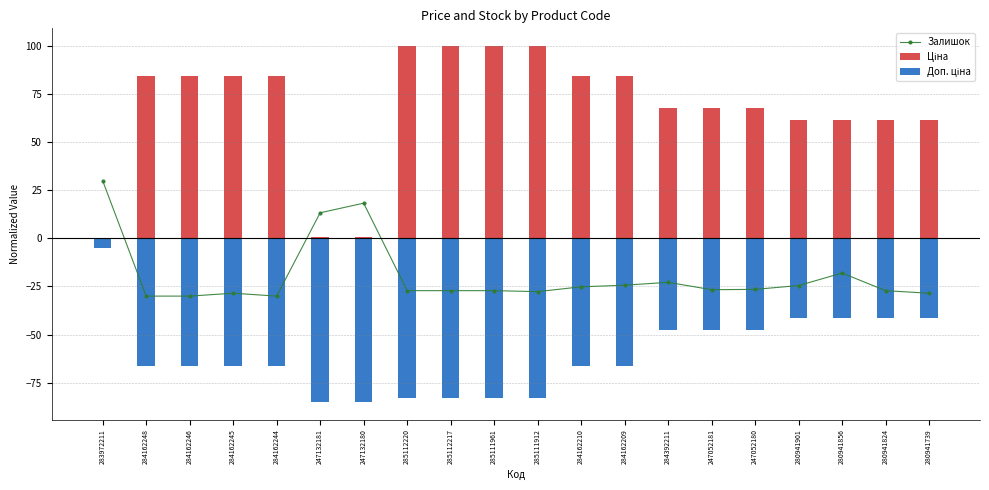

Reading left to right, list all the values displayed in this chart.

Залишок: 30.0	-30.0	-30.0	-28.5	-30.0	13.3	18.3	-27.2	-27.2	-27.2	-27.7	-25.2	-24.3	-22.8	-26.7	-26.5	-24.5	-18.0	-27.2	-28.5
Ціна: 0.0	84.7	84.7	84.7	84.7	0.7	0.7	100.0	100.0	100.0	100.0	84.7	84.7	67.8	67.8	67.8	61.8	61.8	61.8	61.8
Доп. ціна: -5.0	-66.1	-66.1	-66.1	-66.1	-85.0	-85.0	-82.8	-82.8	-82.8	-82.8	-66.1	-66.1	-47.7	-47.7	-47.7	-41.2	-41.2	-41.2	-41.2